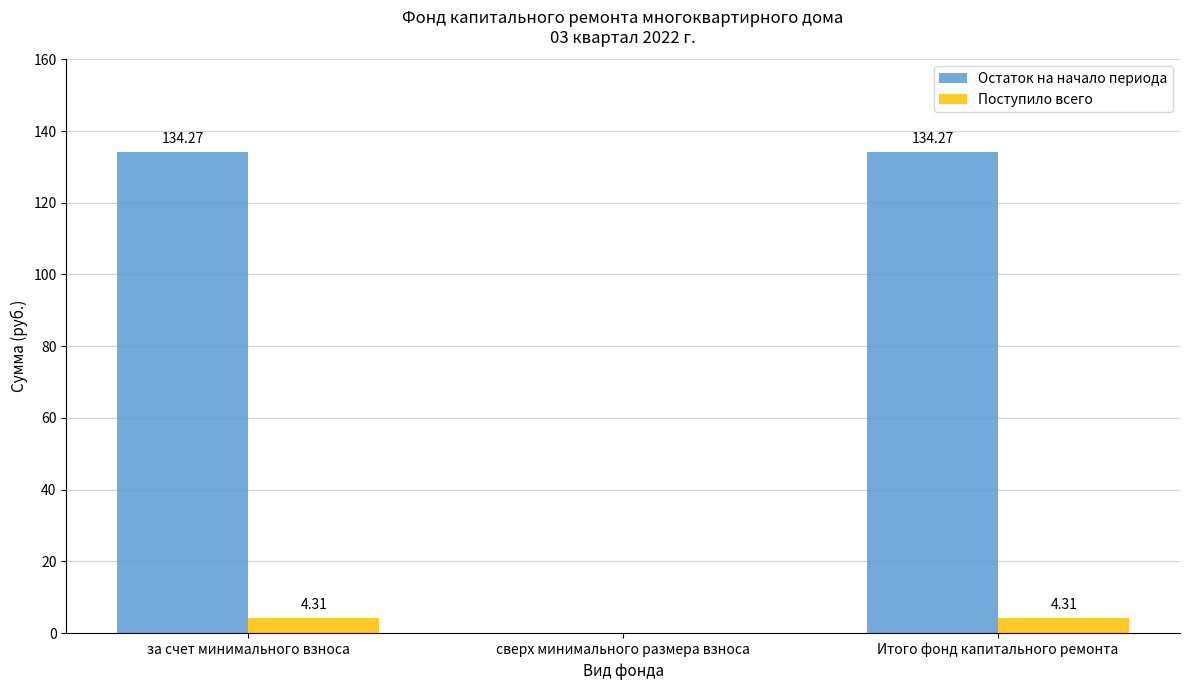

At which label is Остаток на начало периода closest to 67?

сверх минимального размера взноса